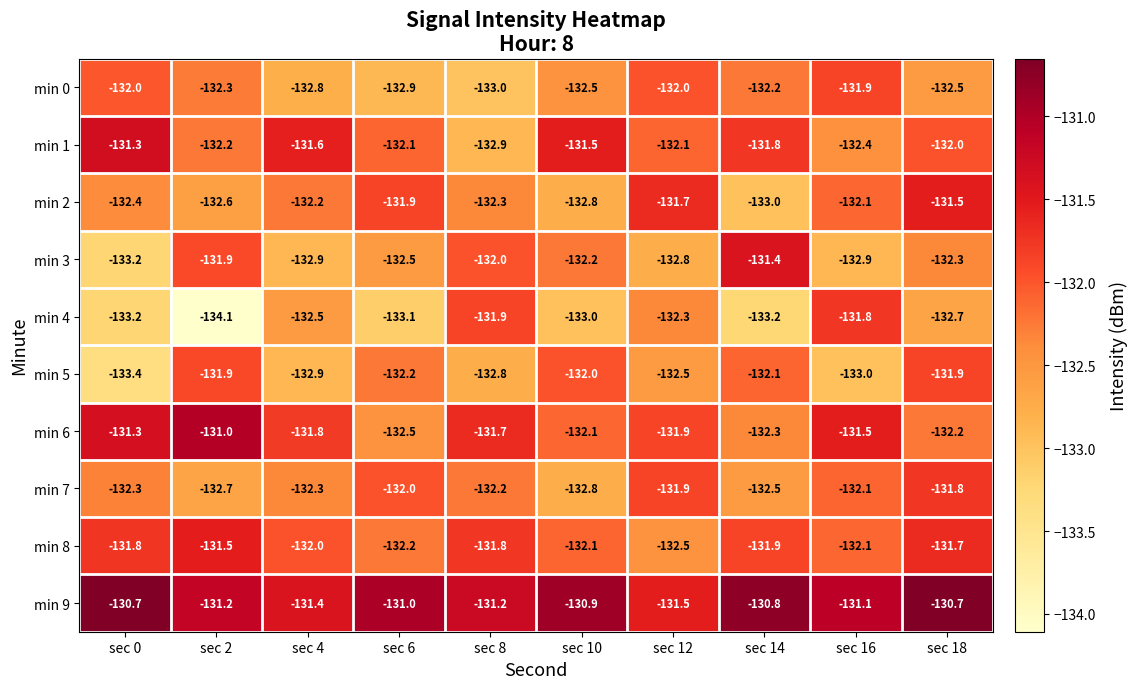

What is the total value across all series at sec 14?

-1321.2